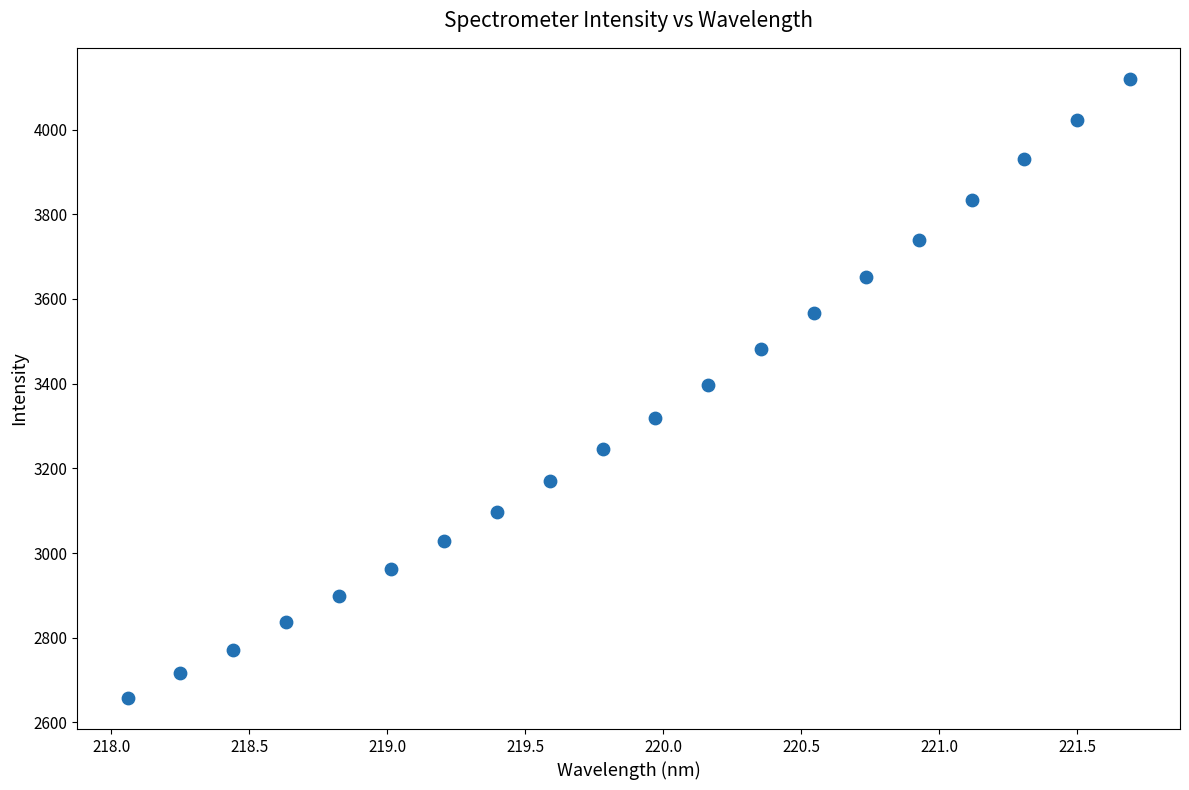

What is the range of X values (max minus min)?

3.6